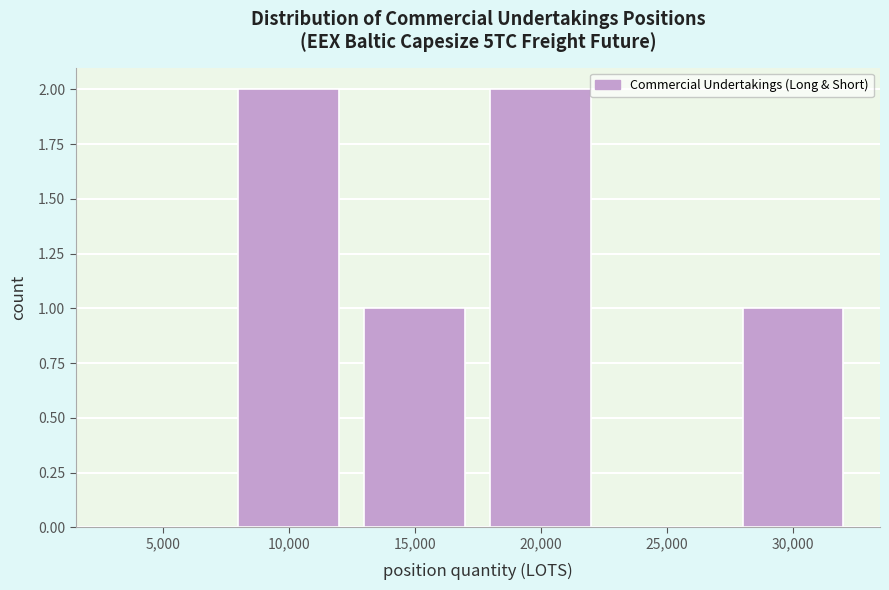

Reading left to right, list all the values displayed in this chart.

5,000=0	10,000=2	15,000=1	20,000=2	25,000=0	30,000=1